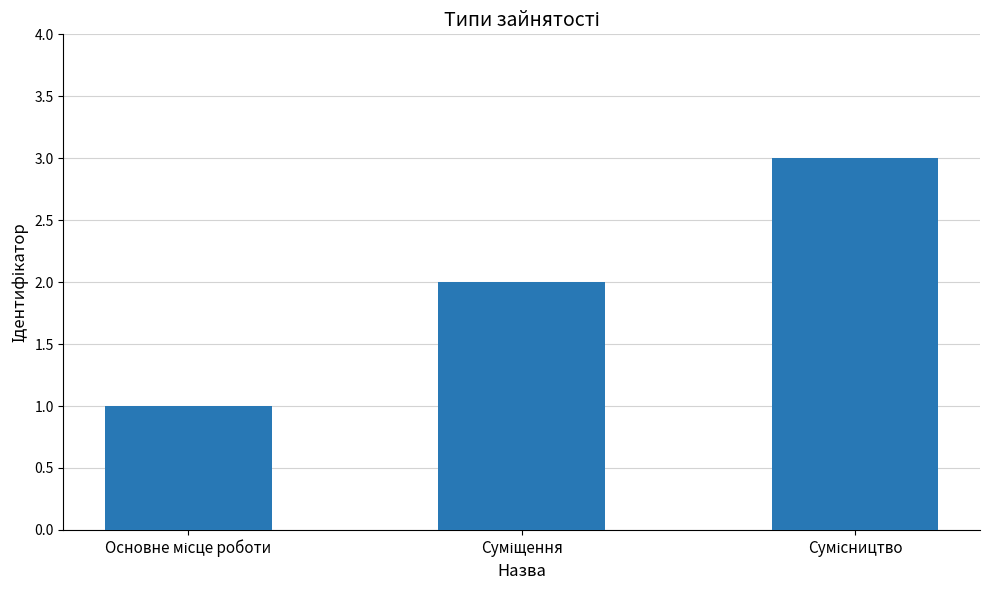

Reading right to left, what are all the values shown in this chart?

3	2	1